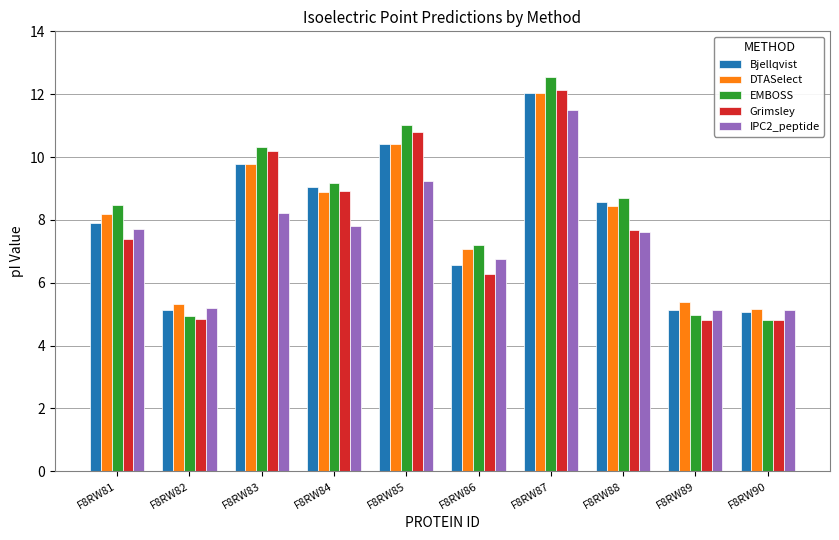

How many bars are there in total?

50